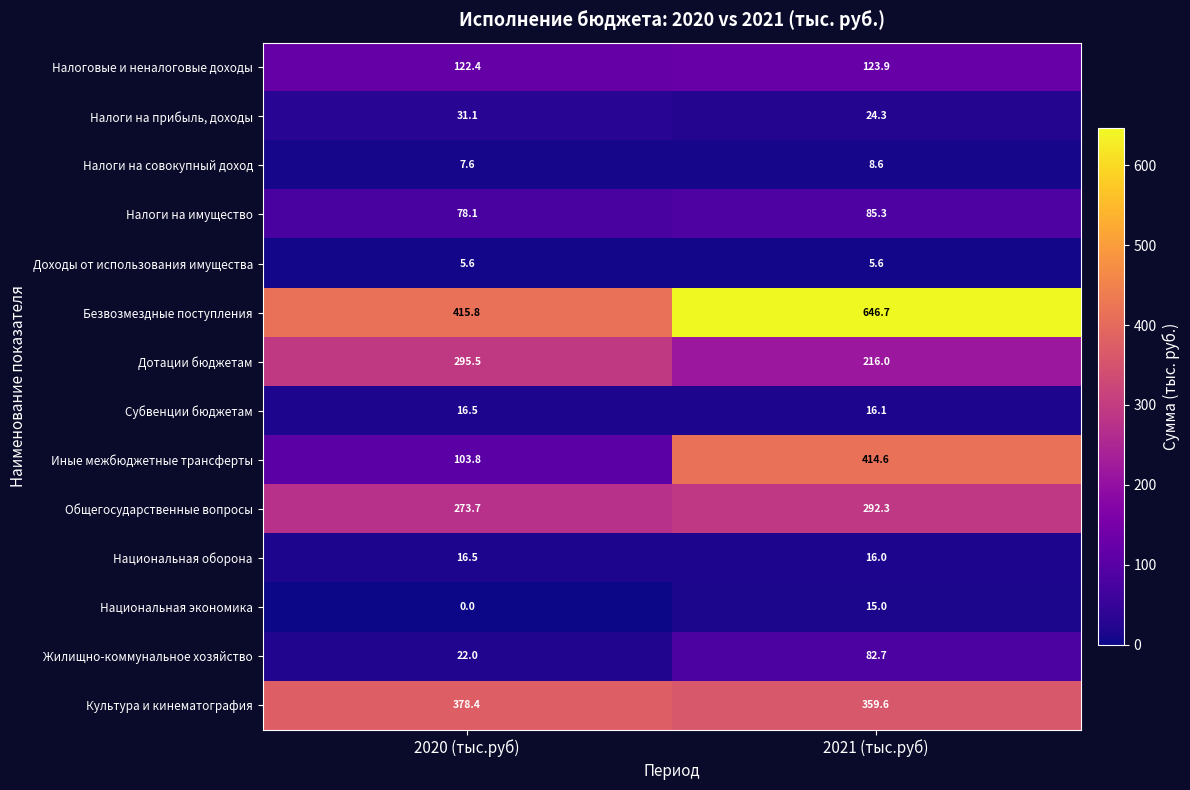

Reading left to right, what are all the values shown in this chart?

Налоговые и неналоговые доходы: 122.4	123.9
Налоги на прибыль, доходы: 31.1	24.3
Налоги на совокупный доход: 7.6	8.6
Налоги на имущество: 78.1	85.3
Доходы от использования имущества: 5.6	5.6
Безвозмездные поступления: 415.8	646.7
Дотации бюджетам: 295.5	216.0
Субвенции бюджетам: 16.5	16.1
Иные межбюджетные трансферты: 103.8	414.6
Общегосударственные вопросы: 273.7	292.3
Национальная оборона: 16.5	16.0
Национальная экономика: 0.0	15.0
Жилищно-коммунальное хозяйство: 22.0	82.7
Культура и кинематография: 378.4	359.6